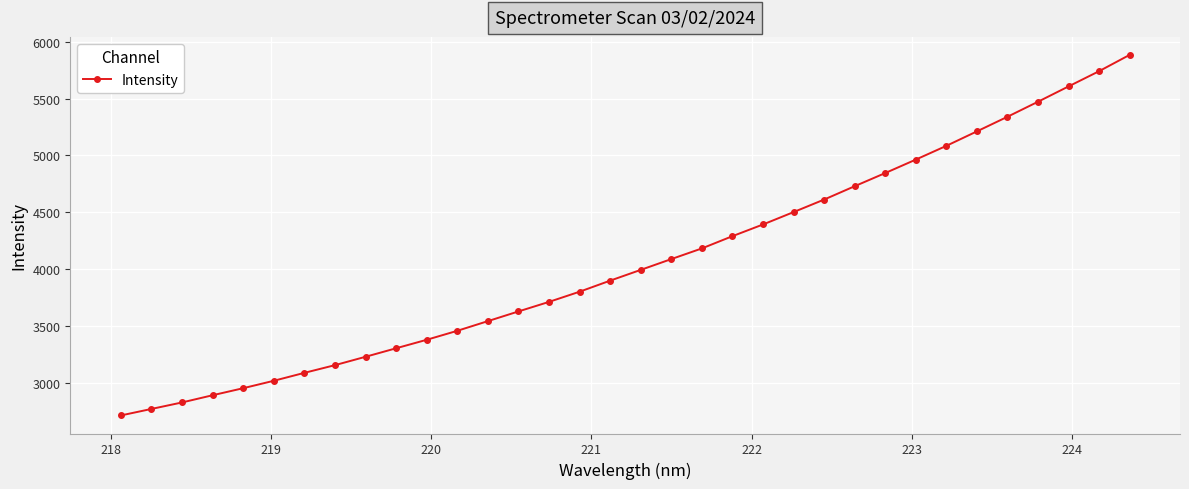

What is the value of the 25th point from the left?

4729.3